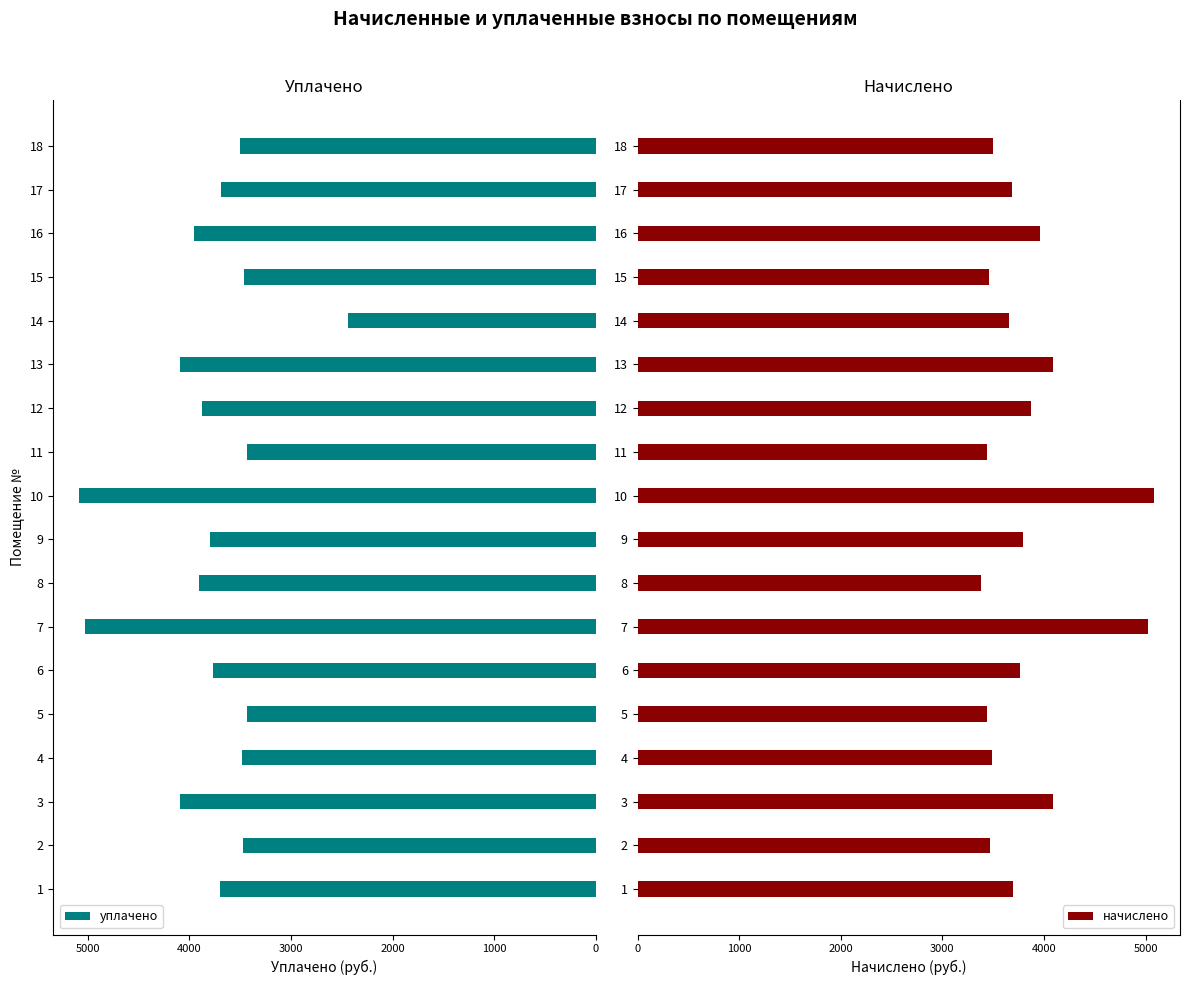

Does the chart contain any negative values?

No